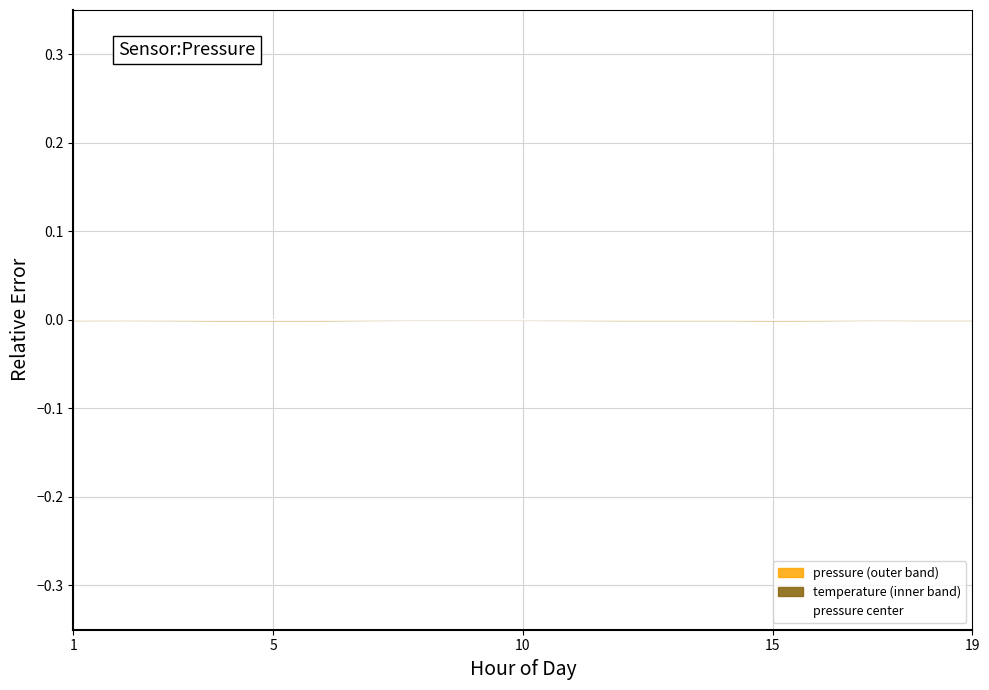

The chart shows a value of 0.0 at 8. True or false?

False